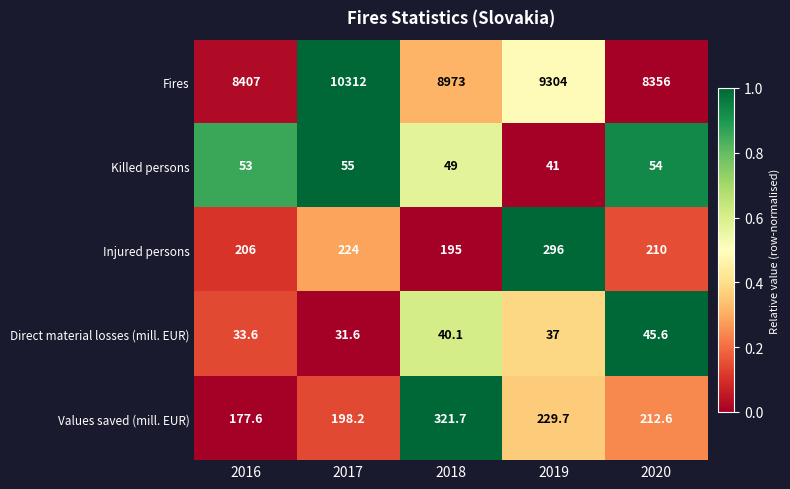

The Direct material losses (mill. EUR) series shows 68.3 at 2018. True or false?

False